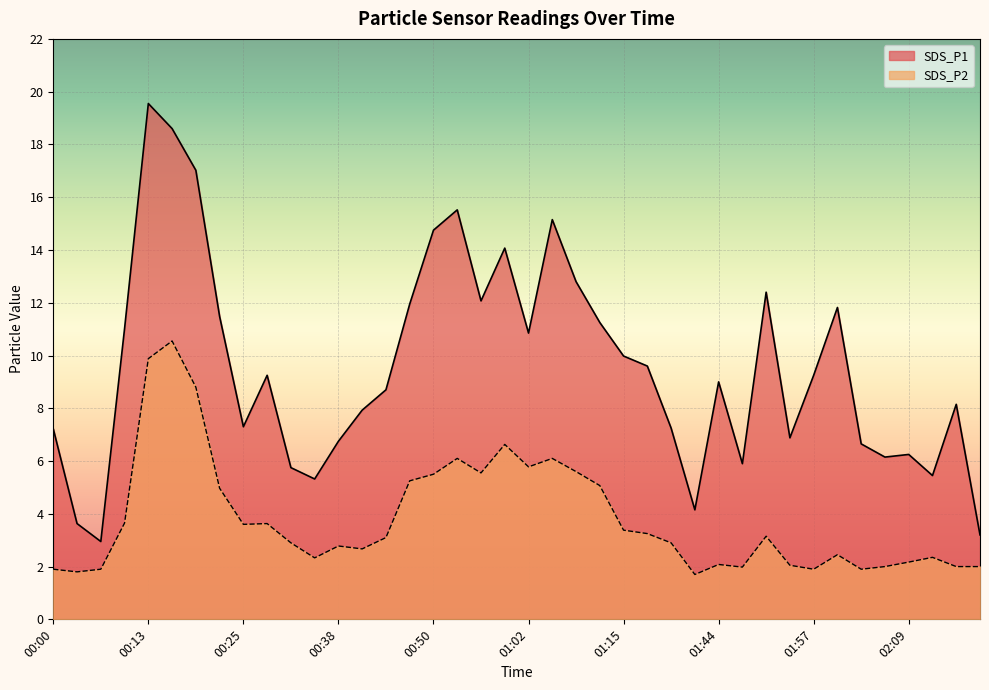

Between 00:28 and 01:15, which series saw the biggest shift?

SDS_P1